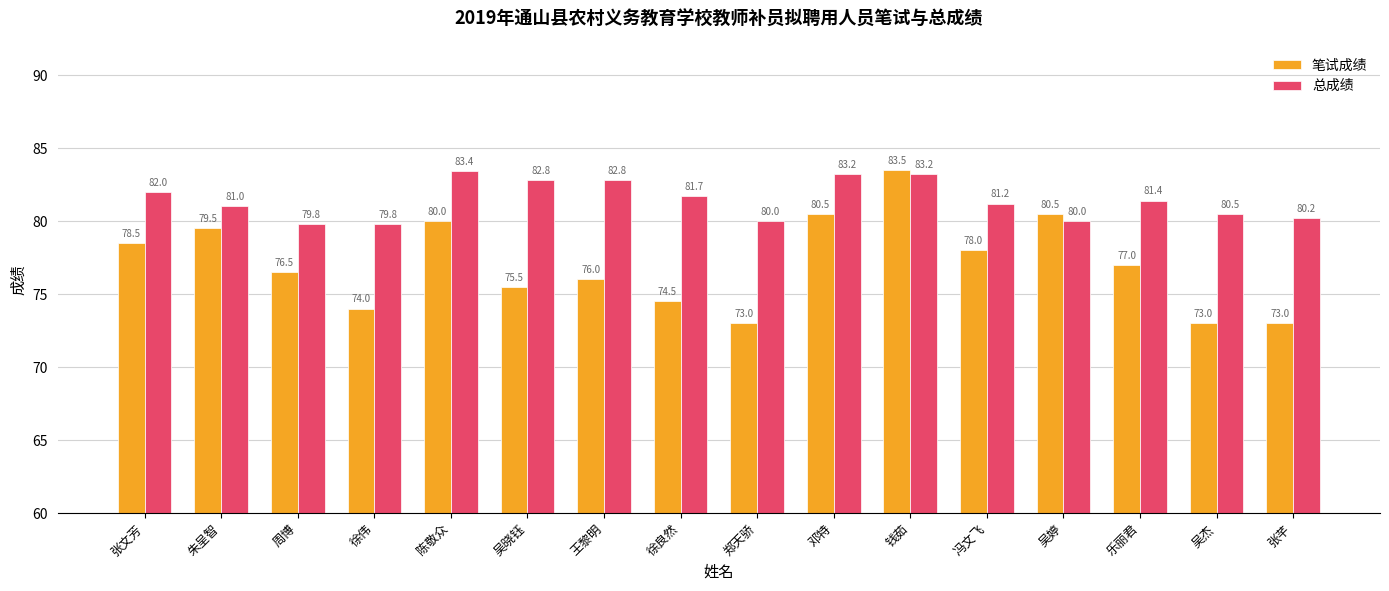

Reading right to left, list all the values displayed in this chart.

笔试成绩: 张芊=73.0	吴杰=73.0	乐丽君=77.0	吴婷=80.5	冯文飞=78.0	钱茹=83.5	邓特=80.5	郑天骄=73.0	徐良然=74.5	王黎明=76.0	吴晓钰=75.5	陈敬众=80.0	徐伟=74.0	周博=76.5	朱呈智=79.5	张文芳=78.5
总成绩: 张芊=80.2	吴杰=80.5	乐丽君=81.4	吴婷=80.0	冯文飞=81.2	钱茹=83.2	邓特=83.2	郑天骄=80.0	徐良然=81.7	王黎明=82.8	吴晓钰=82.8	陈敬众=83.4	徐伟=79.8	周博=79.8	朱呈智=81.0	张文芳=82.0